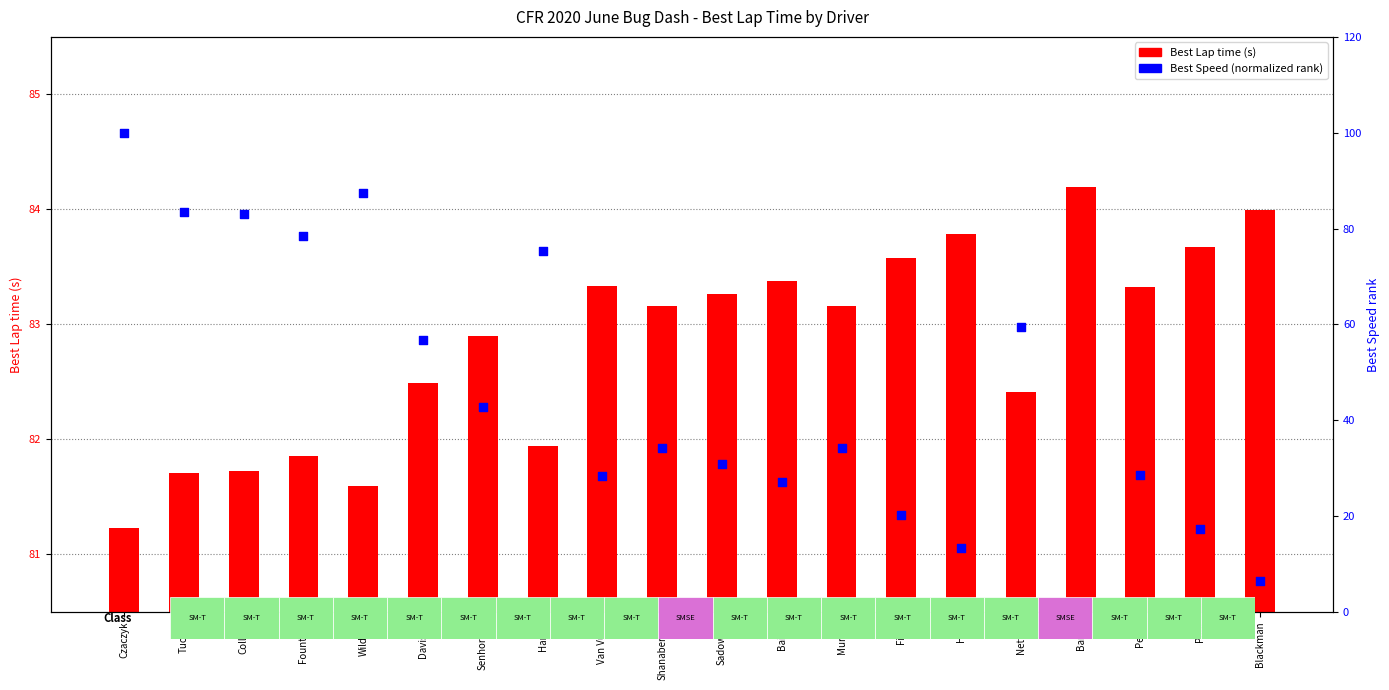

Which series has the widest spread of Y values?

Best Speed (normalized)